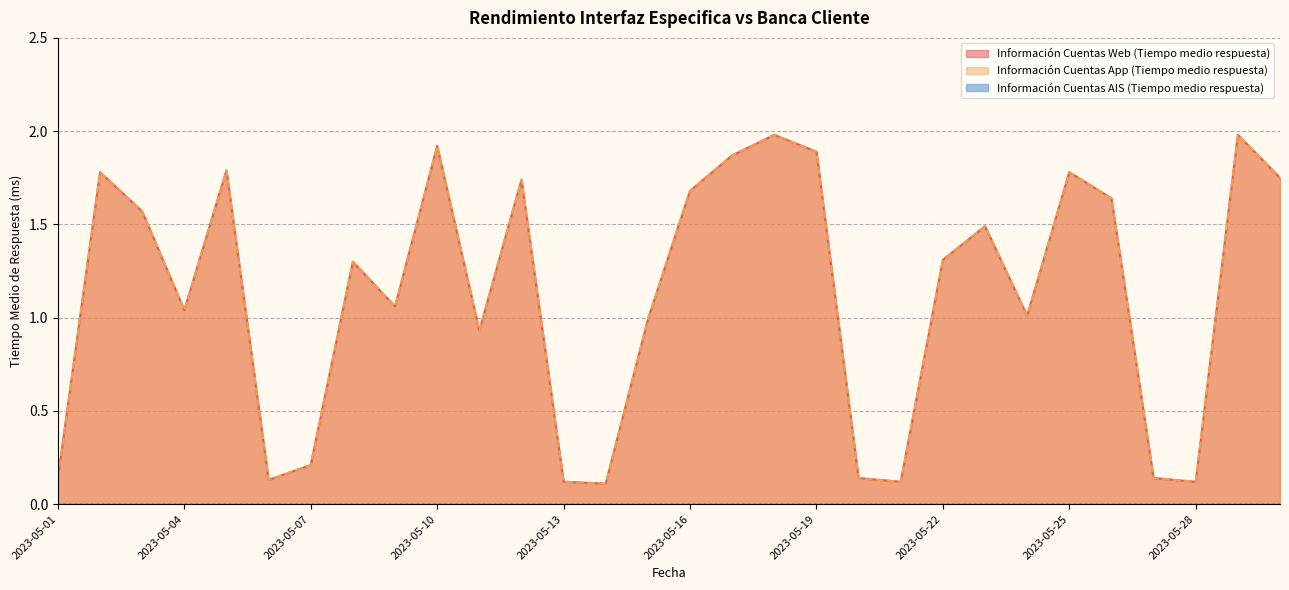

In Información Cuentas Web (Tiempo medio respuesta), how many points are higher than both neighbors (excluding endpoints)?

9